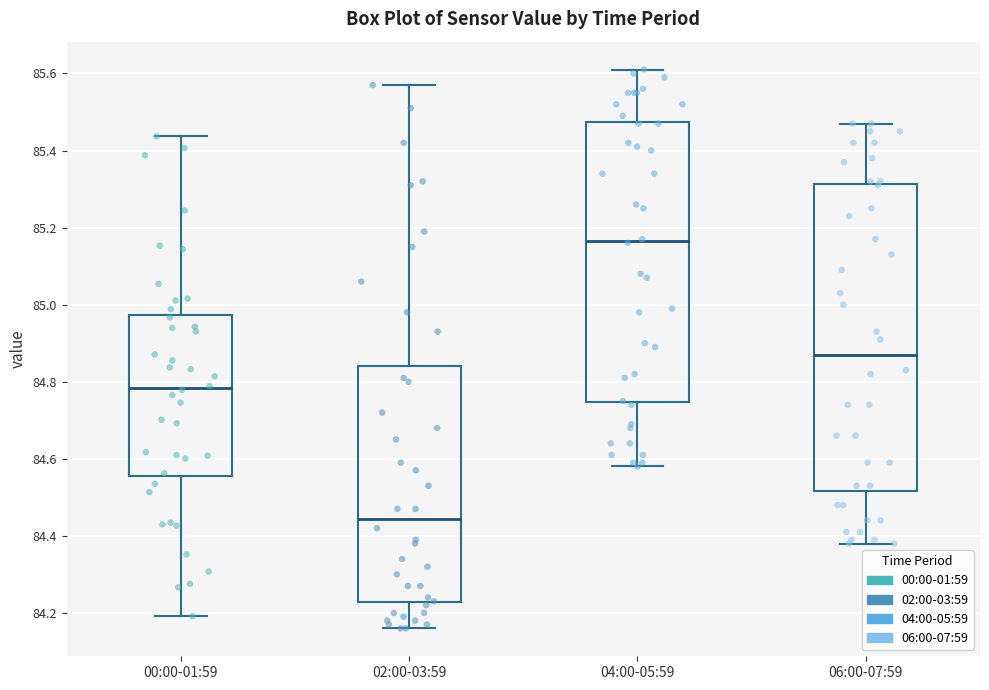

Where does the median line of the box for 04:00-05:59 sit on the y-axis? The values are not printed on the chart, so give them approximately, as read against the axis.

85.16